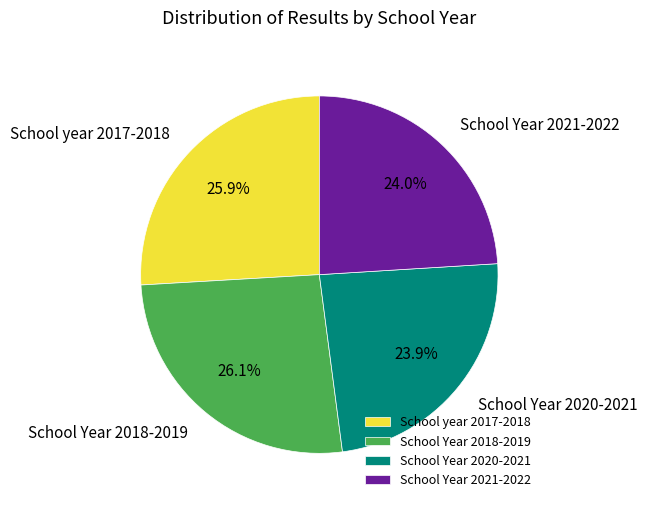

How many segments does this pie chart have?

4